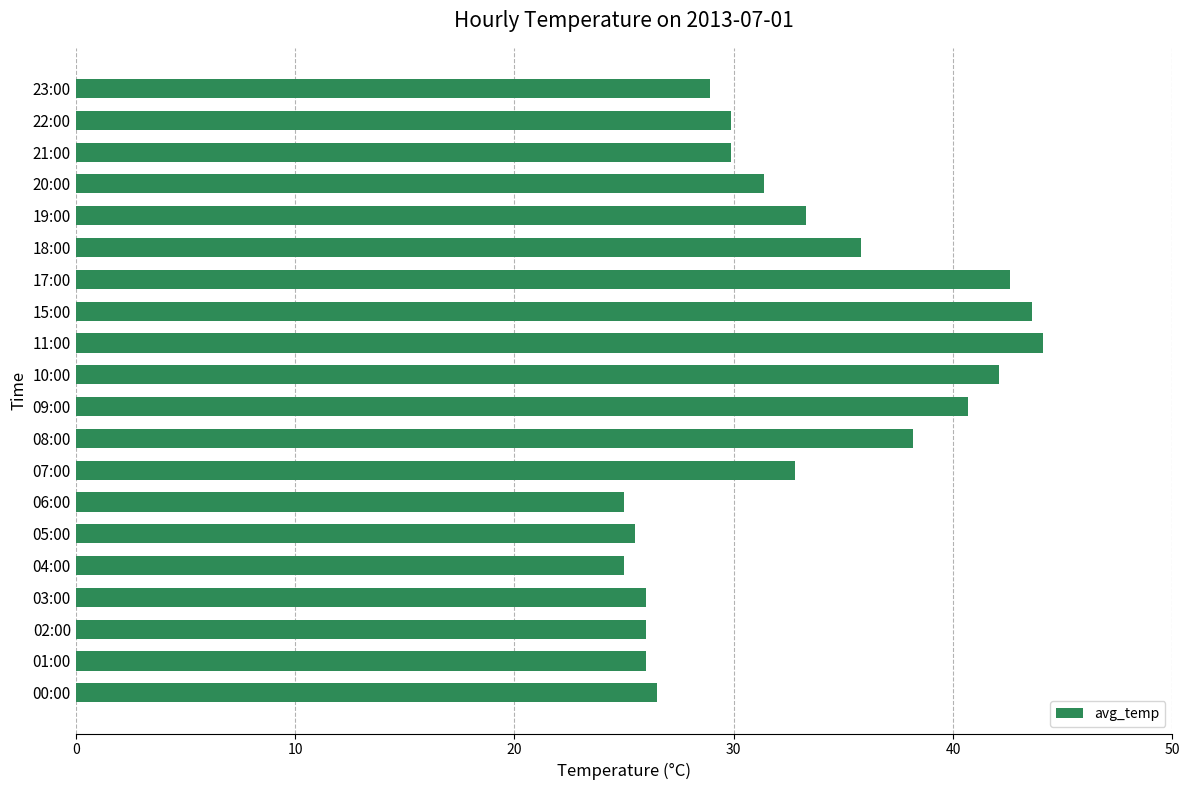

What is the change in value from 06:00 to 10:00?

+17.1